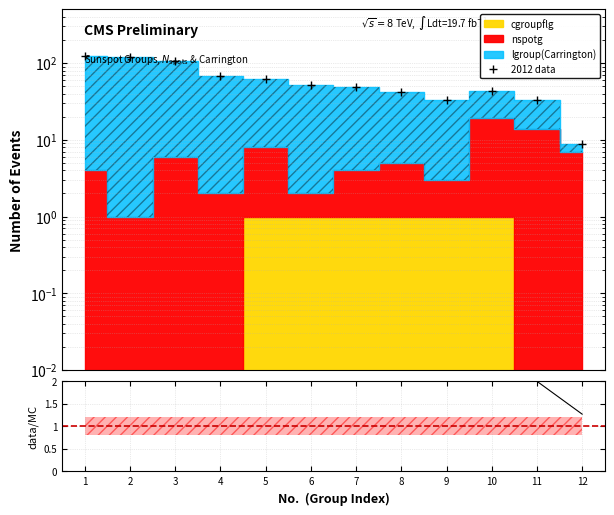

How many interior local peaks (higher than both neighbors) does the data have?

1